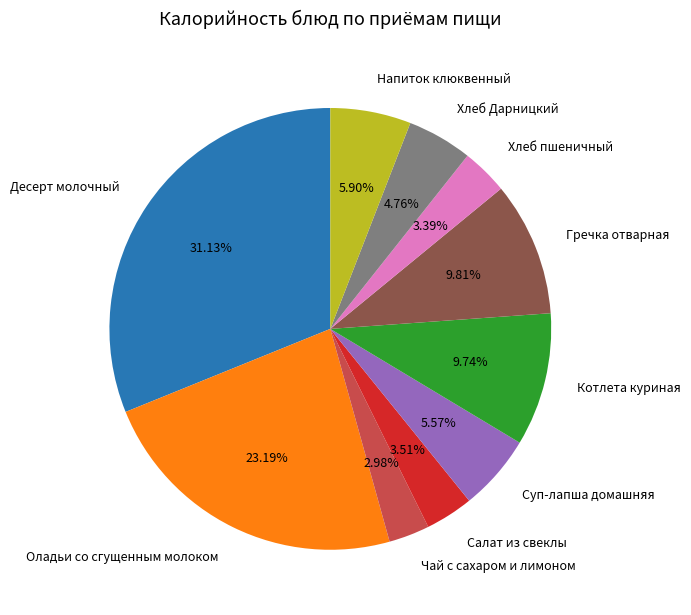

To the nearest percent, what percentage of the pie is Чай с сахаром и лимоном?

3%